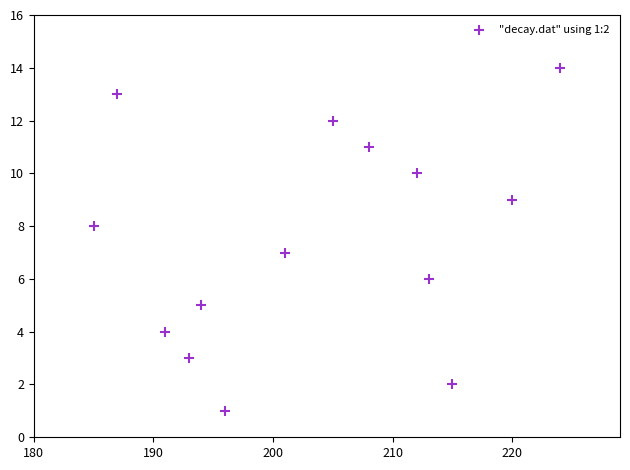

What is the range of X values (max minus min)?

39